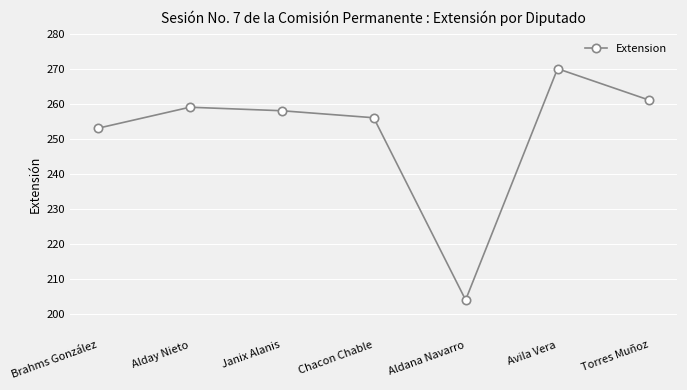

Approximately how many times larger is the value at Aldana Navarro compared to Chacon Chable?

0.8